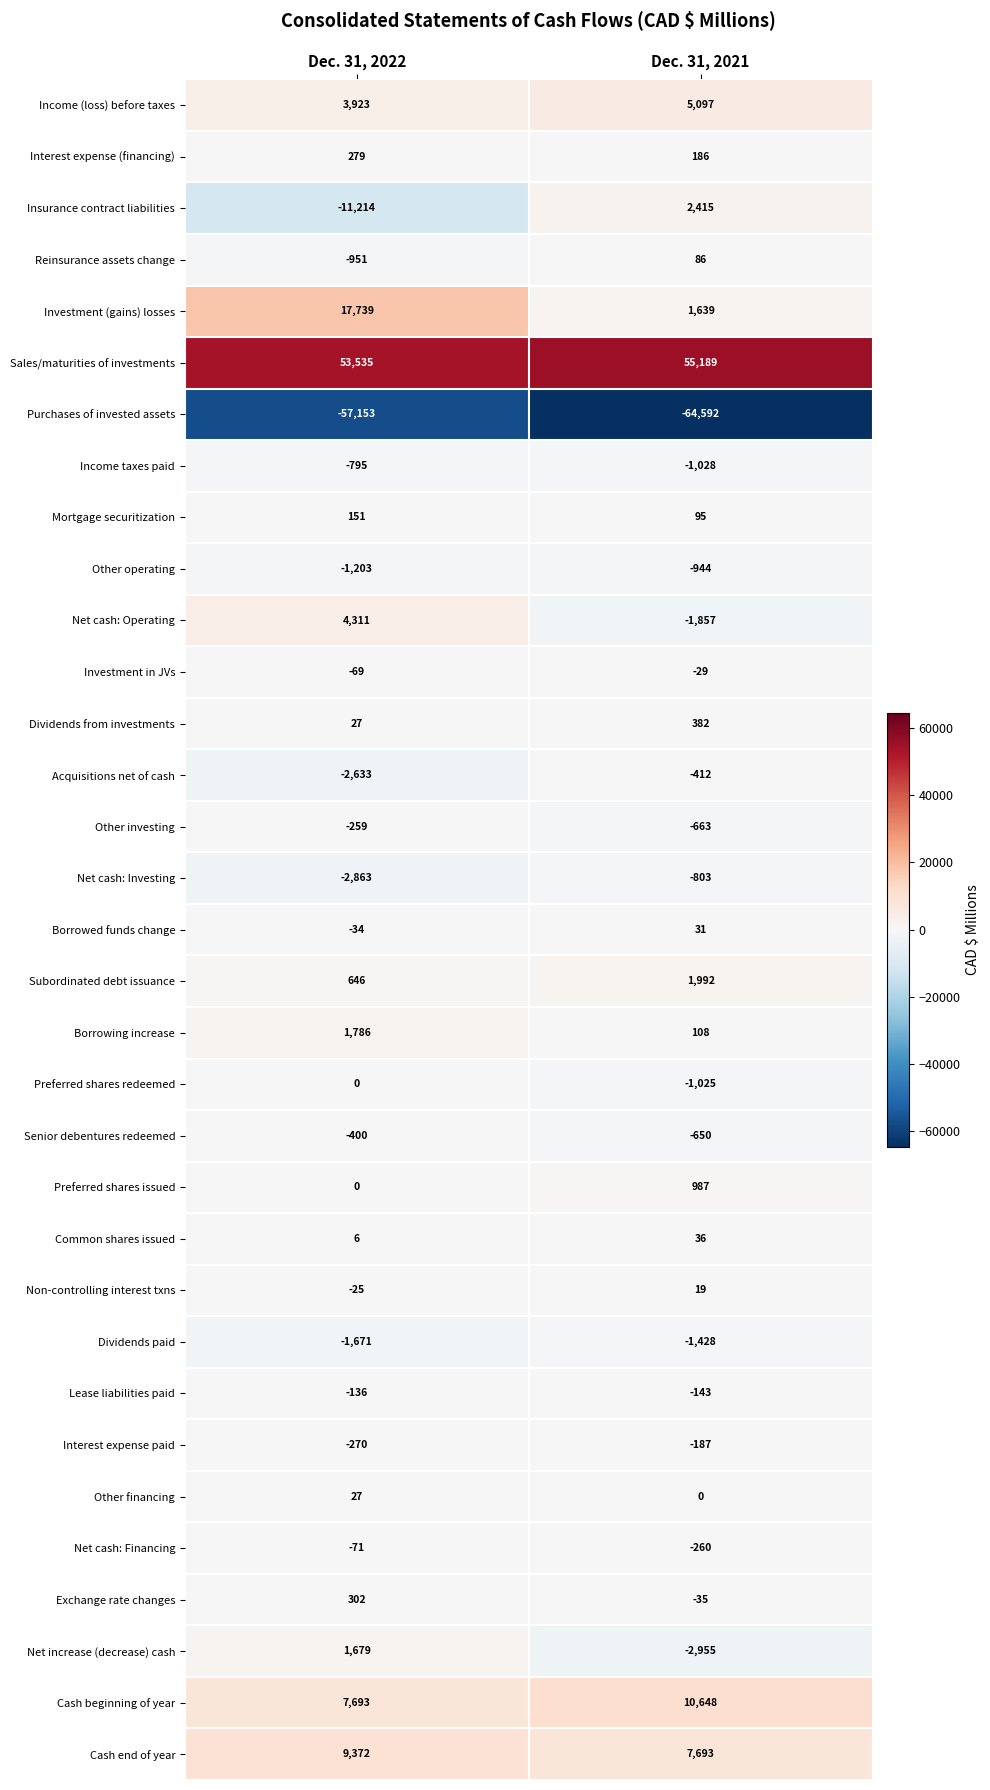

The value of Insurance contract liabilities at Dec. 31, 2022 is -11214. True or false?

True